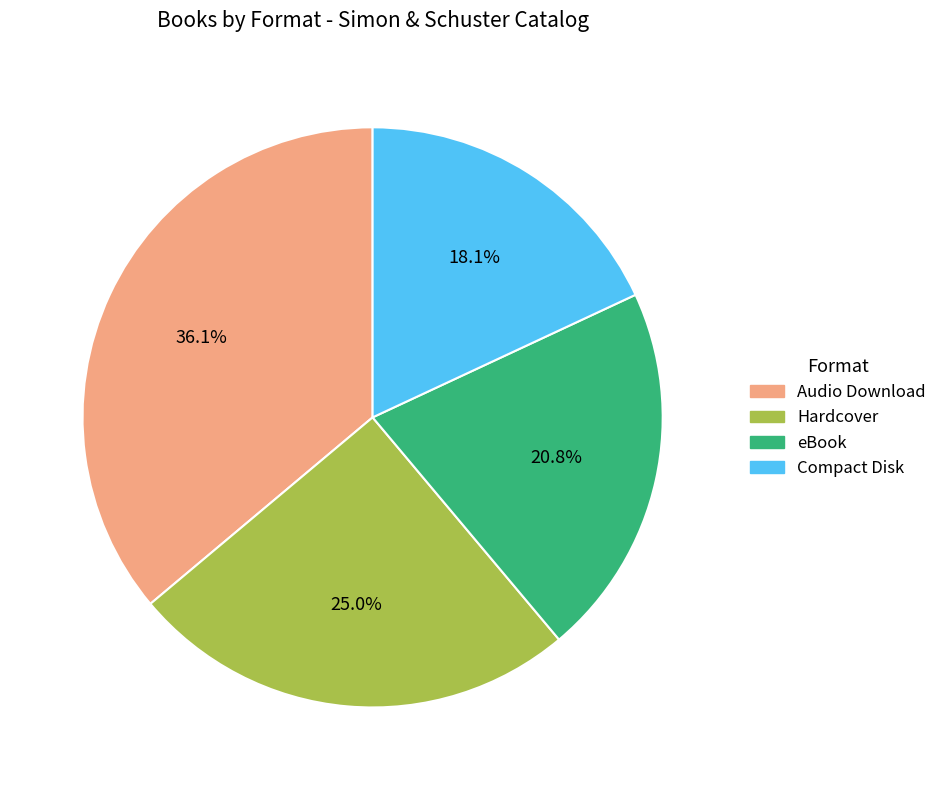

Count the number of slices in the pie.

4